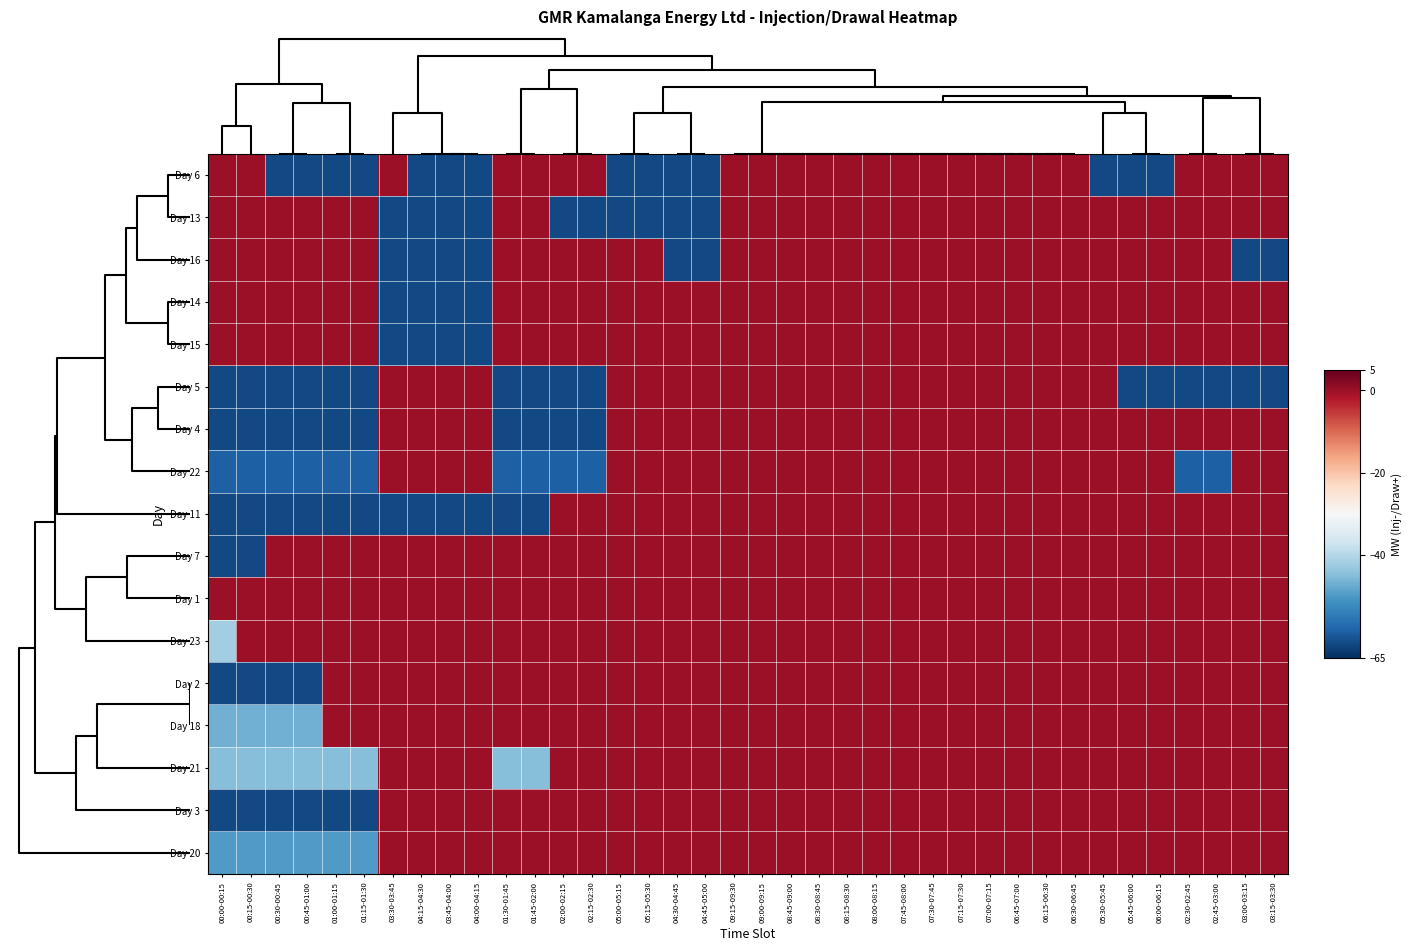

What is the difference between the highest and lowest values at 02:45-03:00?

61.5